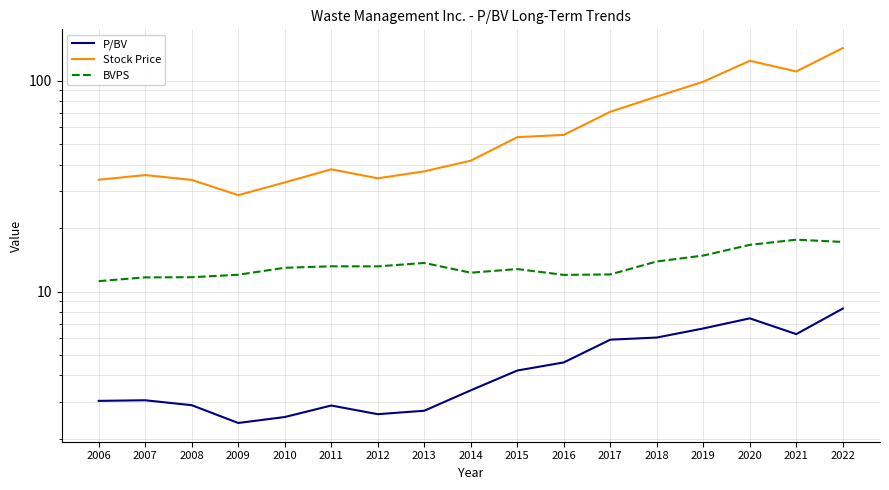

Is the value of BVPS at 2019 greater than the value of P/BV at 2018?

Yes